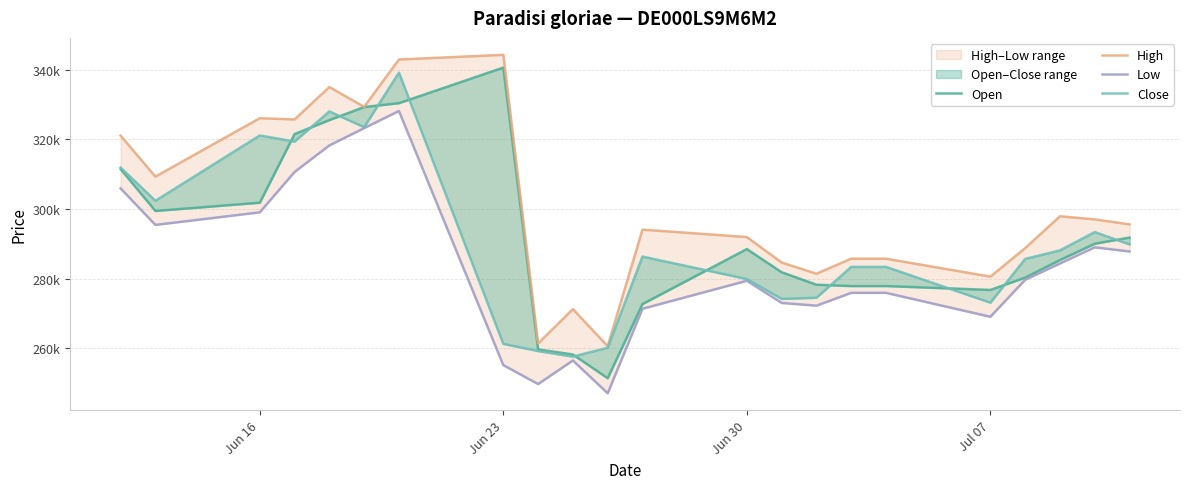

True or false: High and Open cross at least once.

False